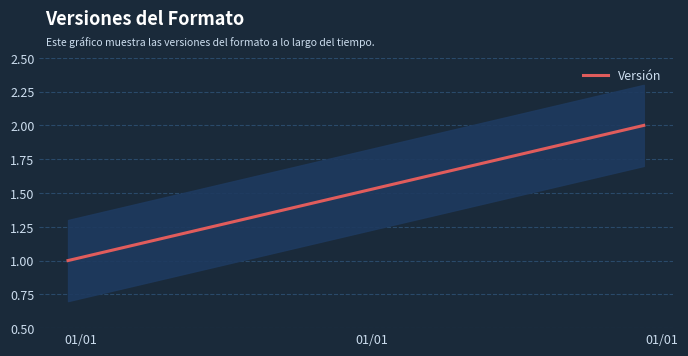

How many data points are less than 2?

1